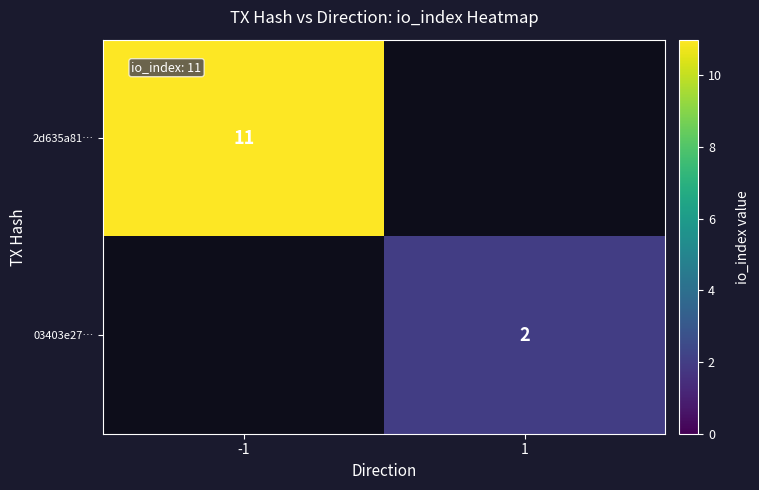

True or false: 2d635a81… has a value of 11 at -1.

True